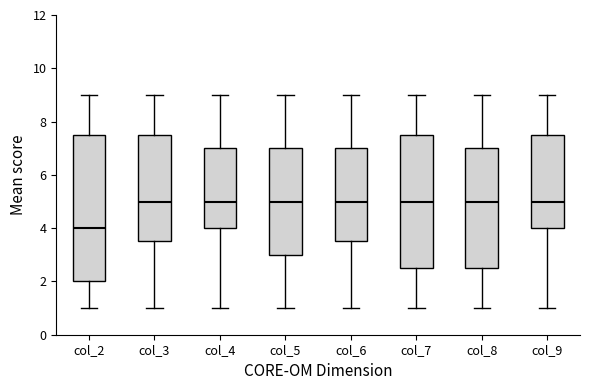

Which box is the tallest, from its lower edge to its upper edge?

col_2